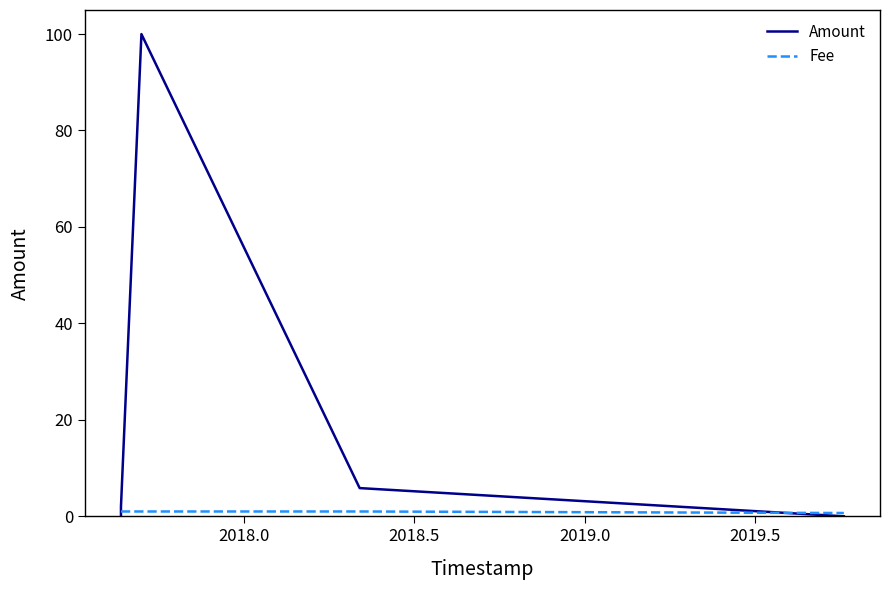

What is the difference between the Fee values at 2019.5 and 2018.5?

0.3